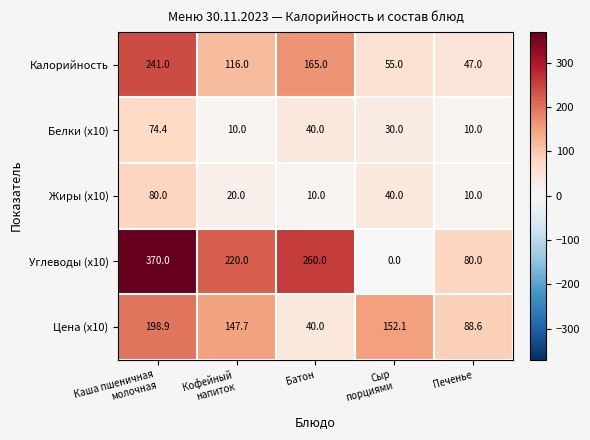

Count the Углеводы (x10) values in the range 80 to 260.

3